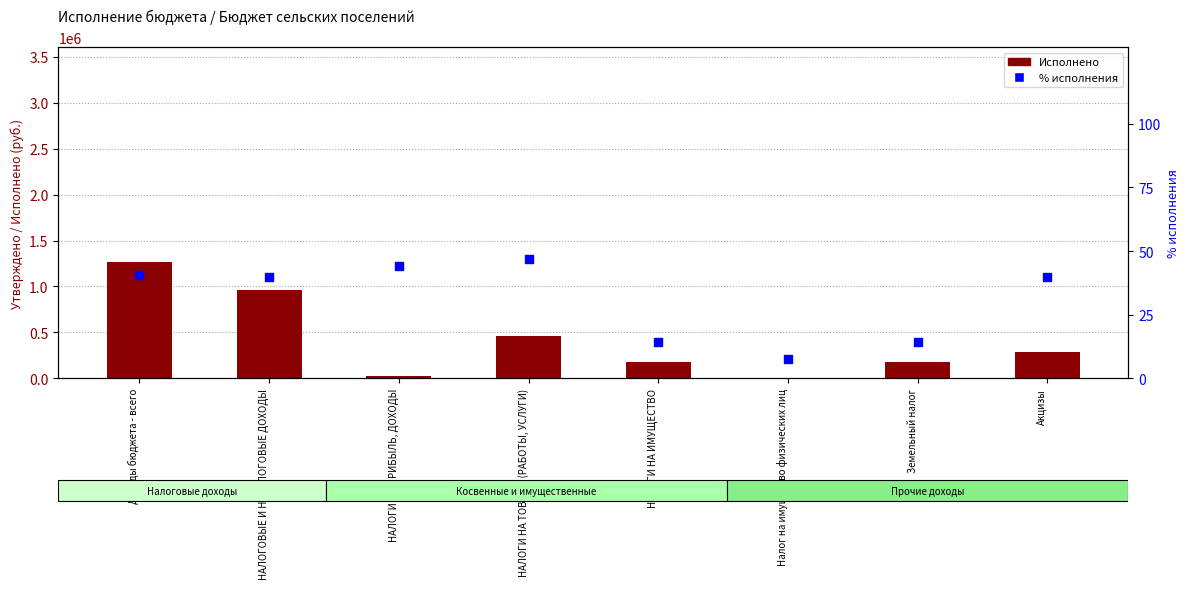

At which category is the sum across all series the highest?

Доходы бюджета - всего